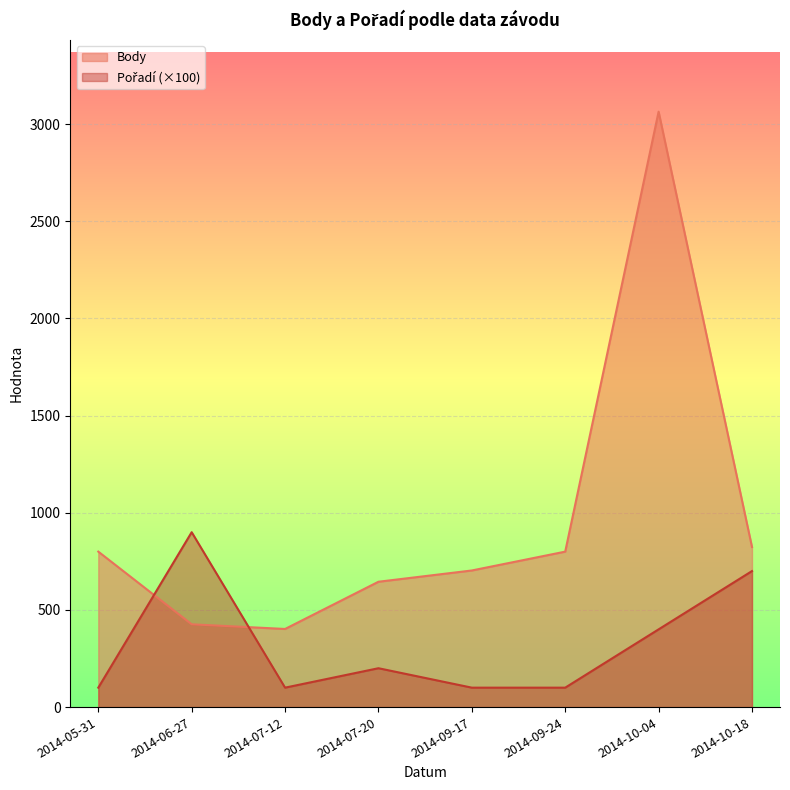

Where is the first local minimum for Body?

2014-07-12